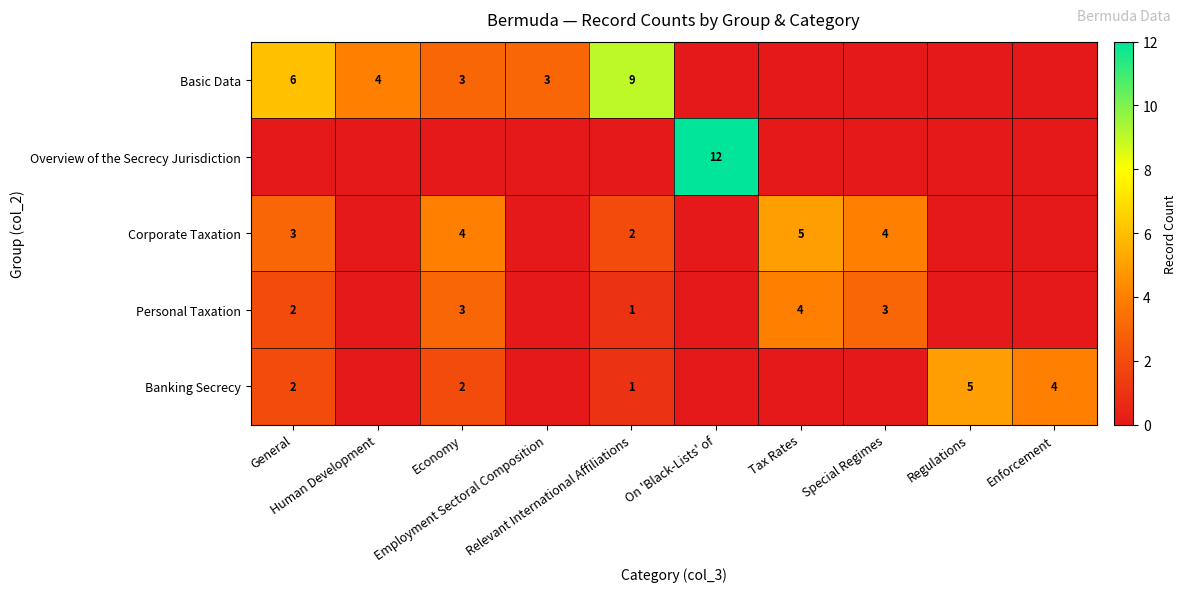

Rank the categories by Banking Secrecy value from lowest to highest.

Human Development, Employment Sectoral Composition, On 'Black-Lists' of, Tax Rates, Special Regimes, Relevant International Affiliations, General, Economy, Enforcement, Regulations